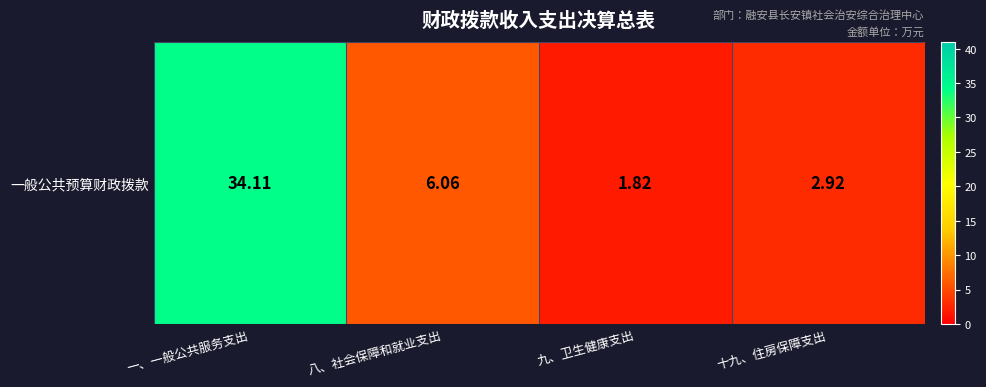

Rank the categories by value from lowest to highest.

九、卫生健康支出, 十九、住房保障支出, 八、社会保障和就业支出, 一、一般公共服务支出